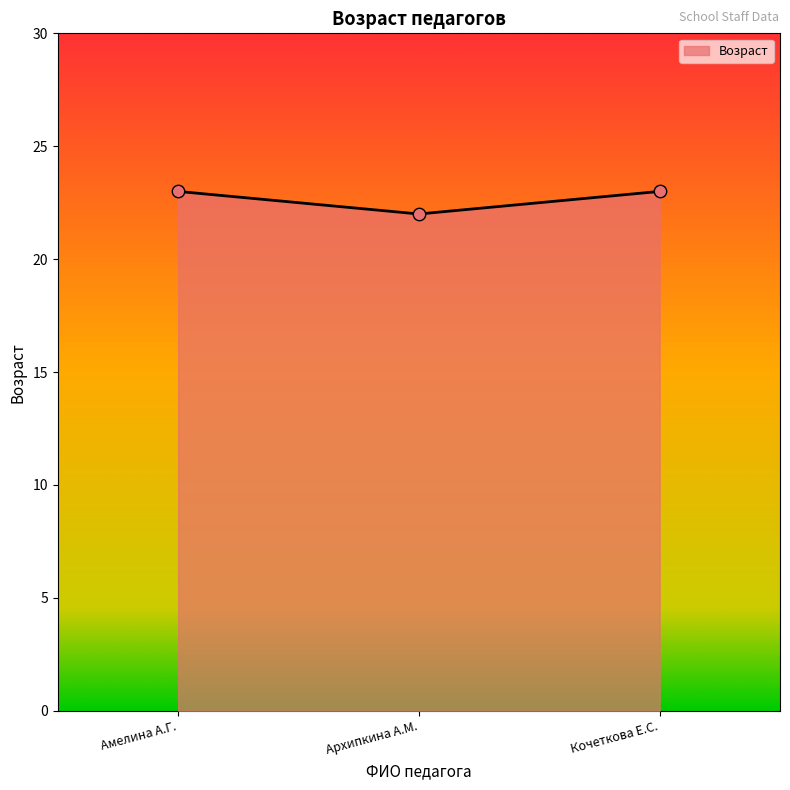

Between Амелина А.Г. and Архипкина А.М., which is larger?

Амелина А.Г.